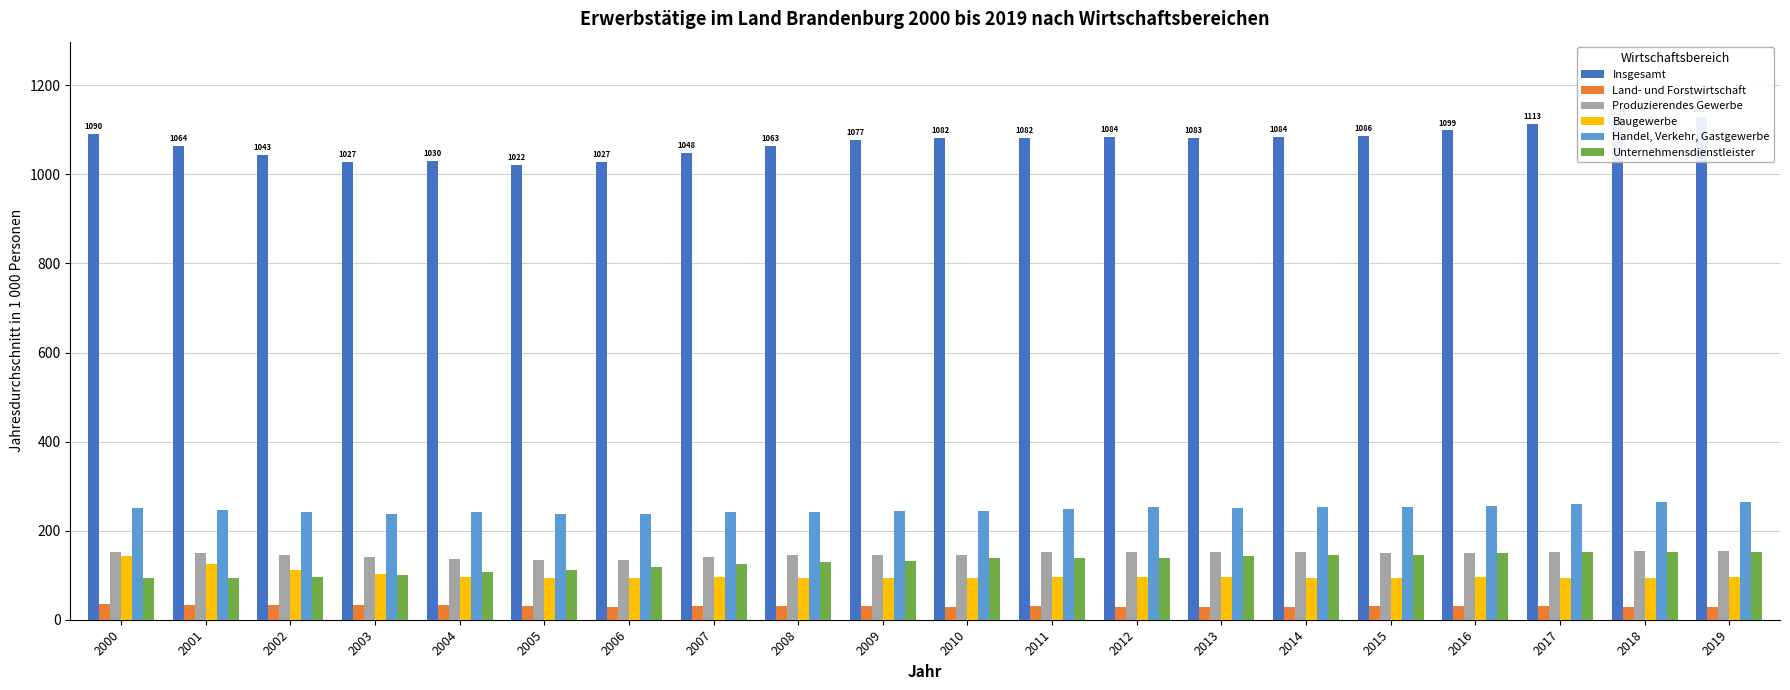

Is the value of Baugewerbe at 2001 greater than the value of Handel, Verkehr, Gastgewerbe at 2018?

No